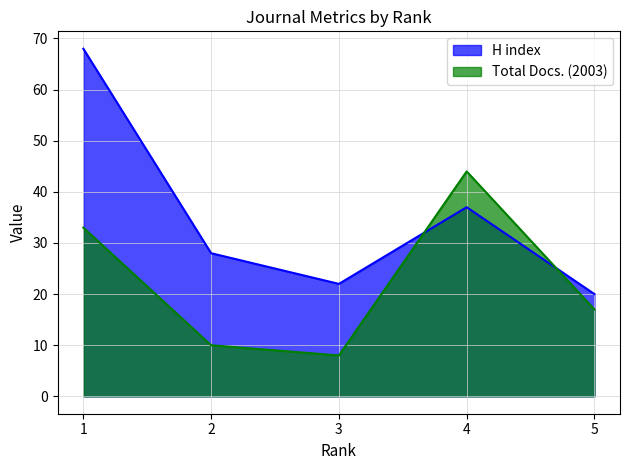

What is the difference between the maximum and minimum values in the Total Docs. (2003) series?

36